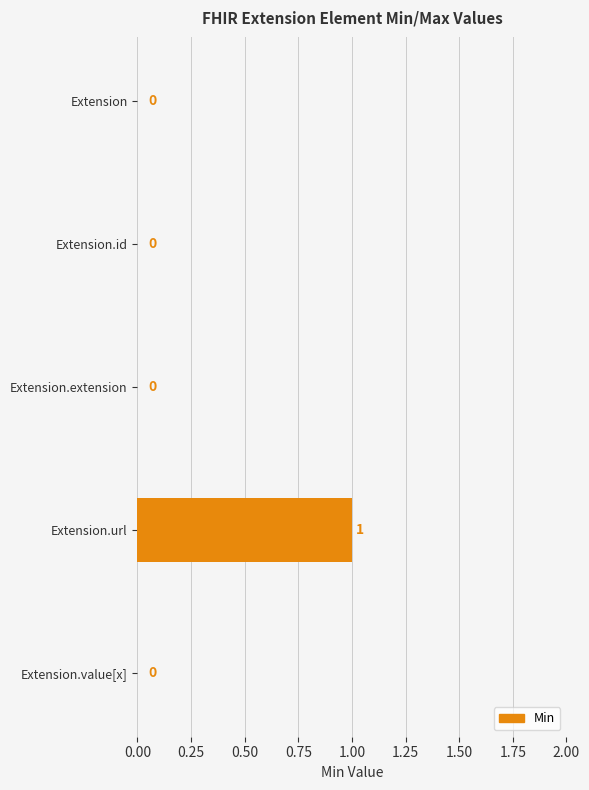

How many values are between 0 and 1?

5